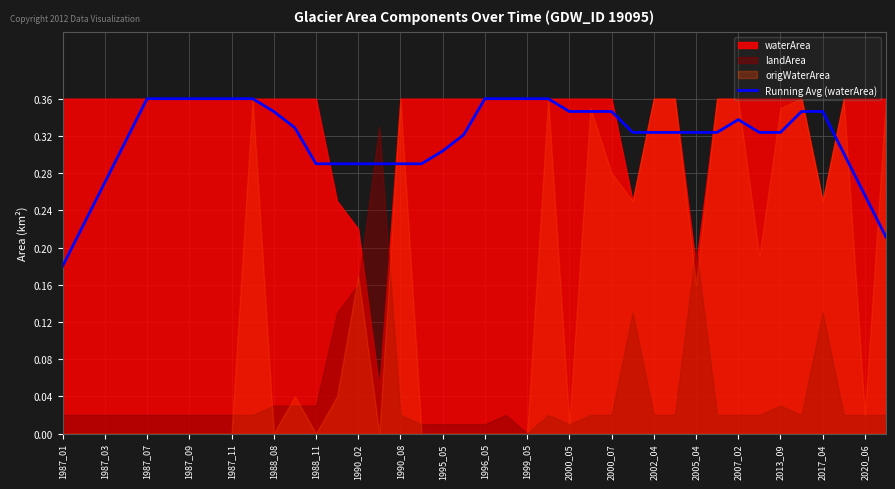

Count the number of categories in the chart.

40